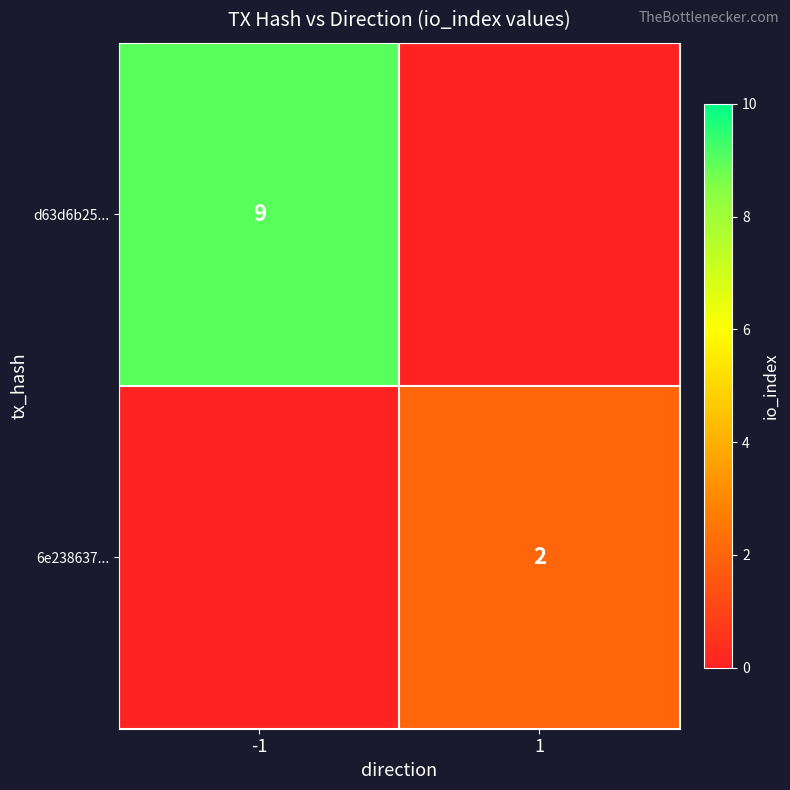

Is it true that 6e238637... equals 3 at 1?

False